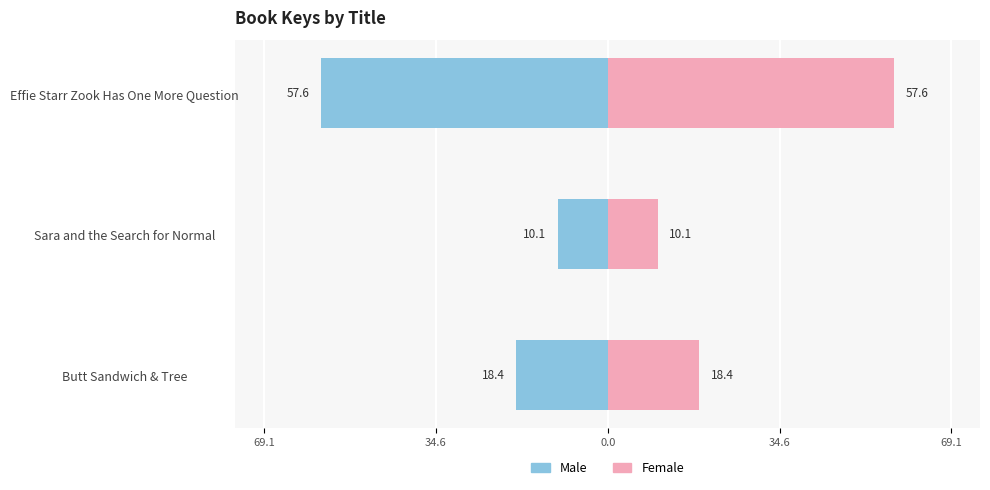

How many bars are there in each group?

2